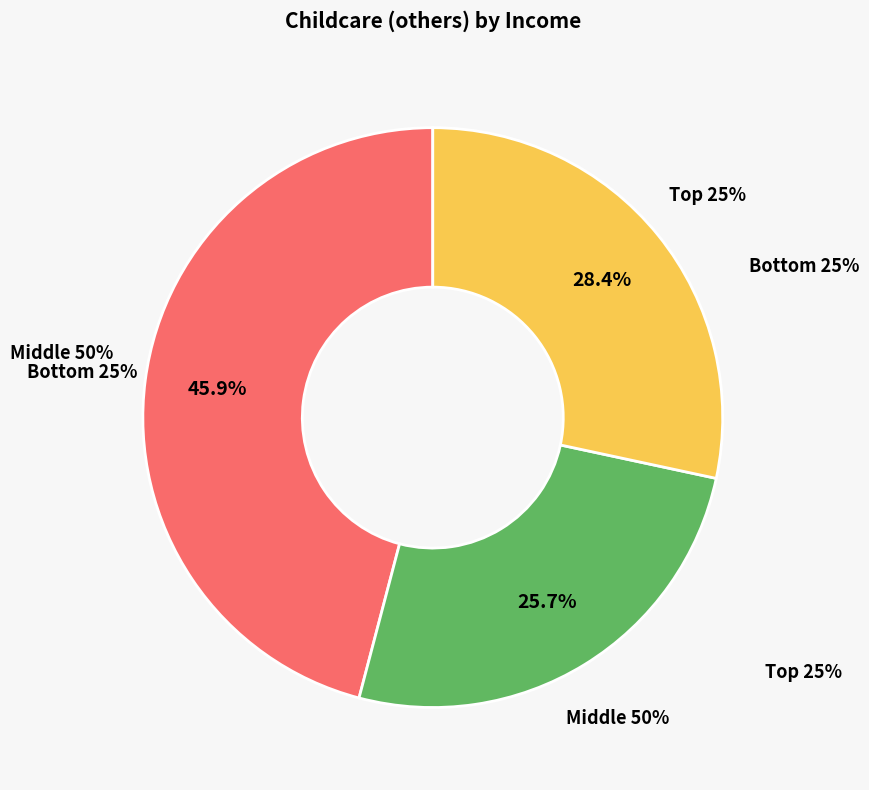

To the nearest percent, what portion does Middle 50% represent?

26%